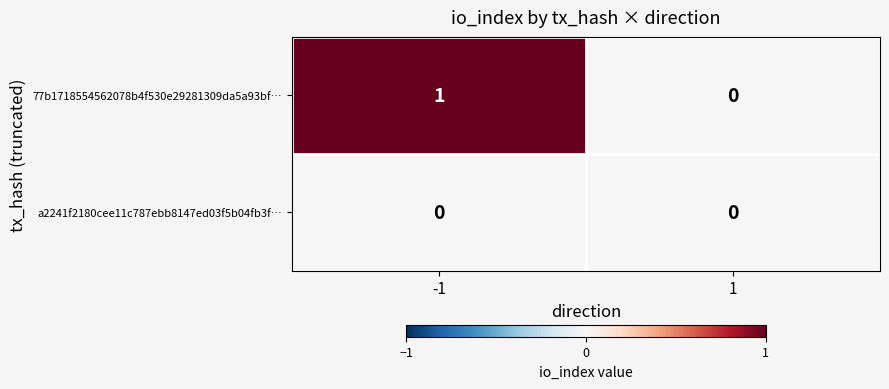

Reading right to left, transcribe all the data shown in this chart.

77b1718554562078b4f530e29281309da5a93bf…: 1=0	-1=1
a2241f2180cee11c787ebb8147ed03f5b04fb3f…: 1=0	-1=0